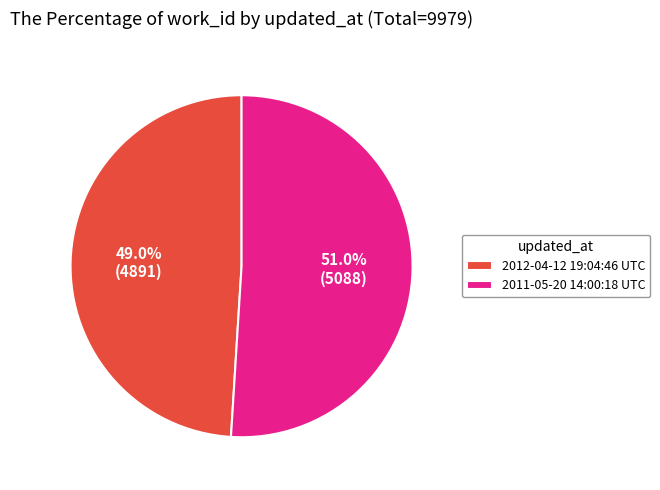

Rank the categories by value from highest to lowest.

2011-05-20 14:00:18 UTC, 2012-04-12 19:04:46 UTC